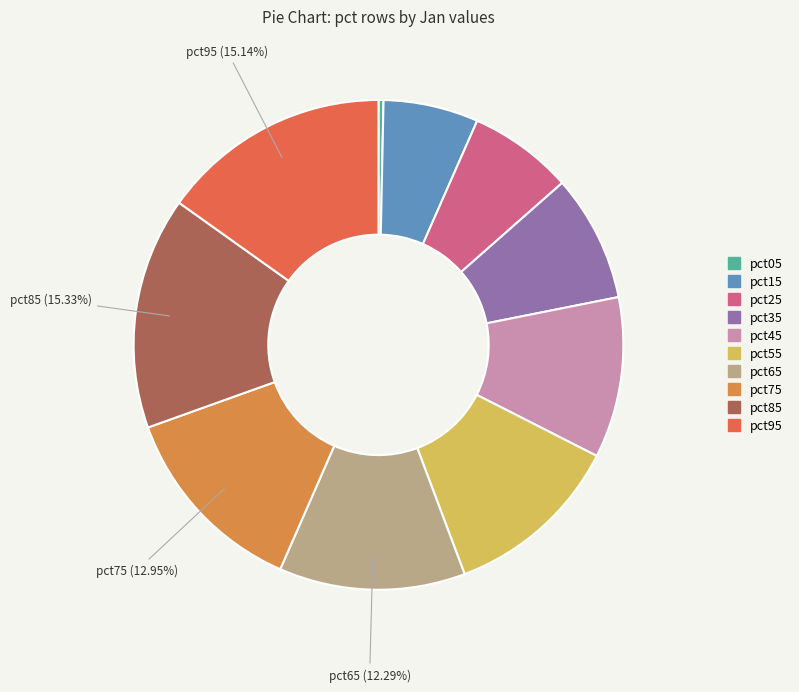

Which slice is the largest?

pct85